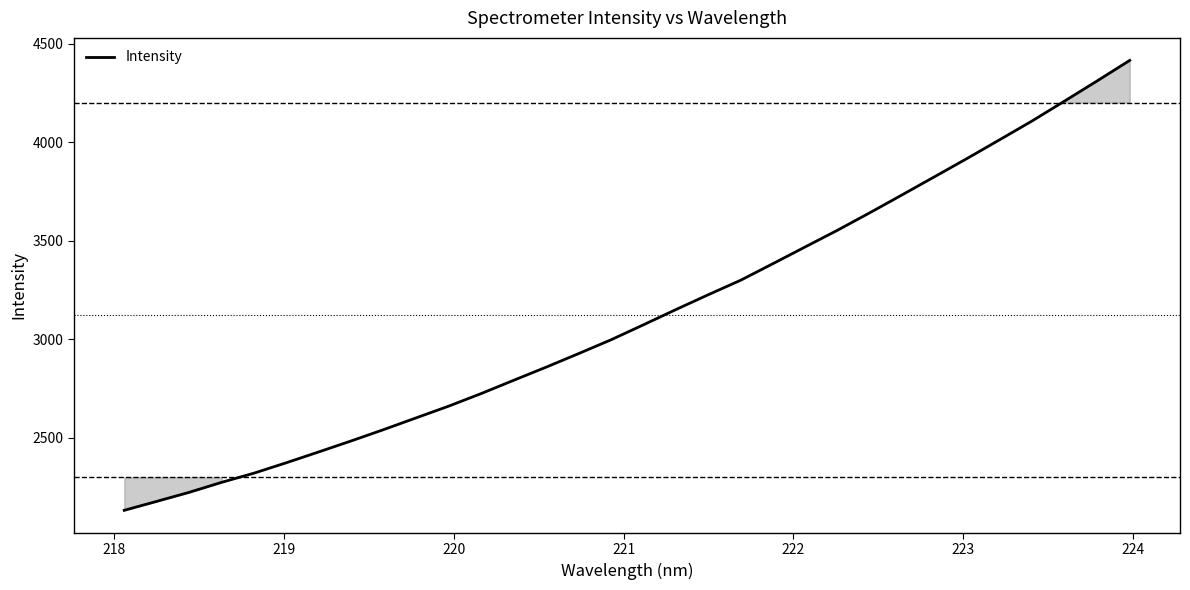

What is the maximum value shown in the chart?

4414.4